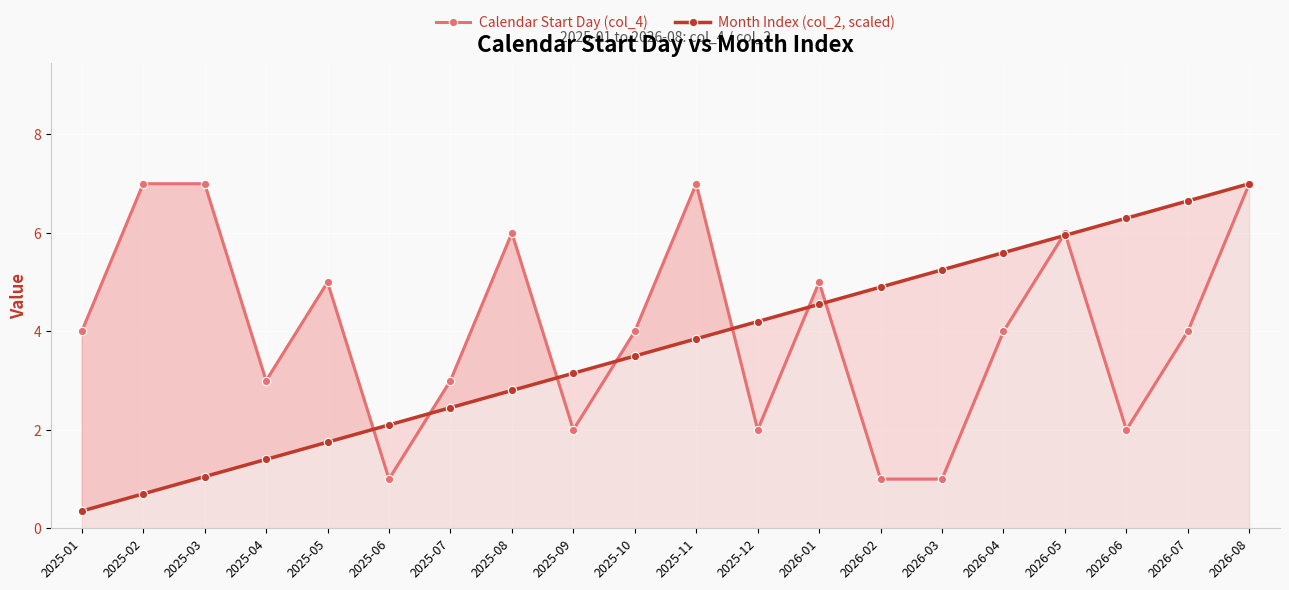

How many values in the Calendar Start Day (col_4) series exceed 4?

8